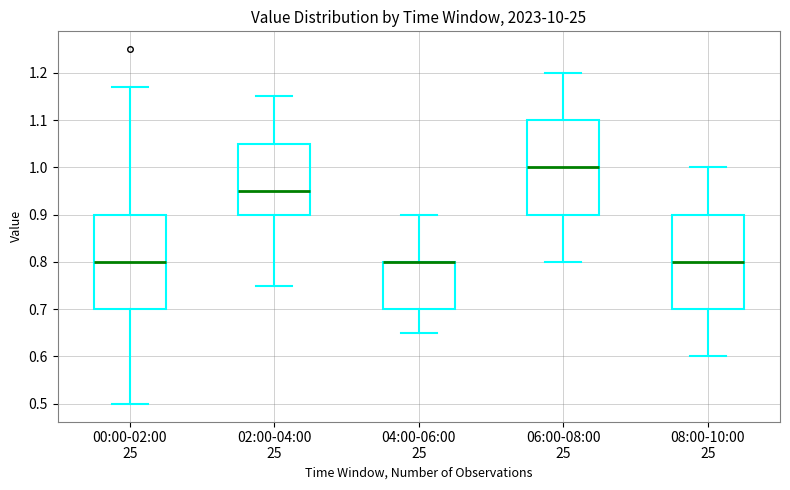

Where is the upper edge of the box for 06:00-08:00 25 on the y-axis? The values are not printed on the chart, so give them approximately, as read against the axis.

1.10